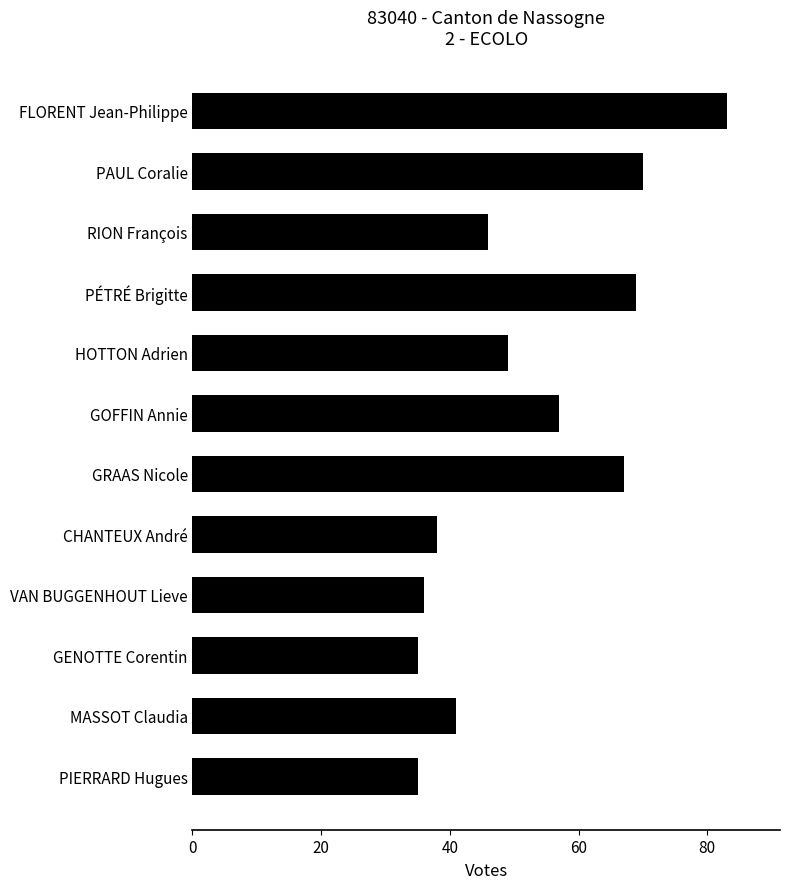

Reading bottom to top, extract all data points from this chart.

35	41	35	36	38	67	57	49	69	46	70	83